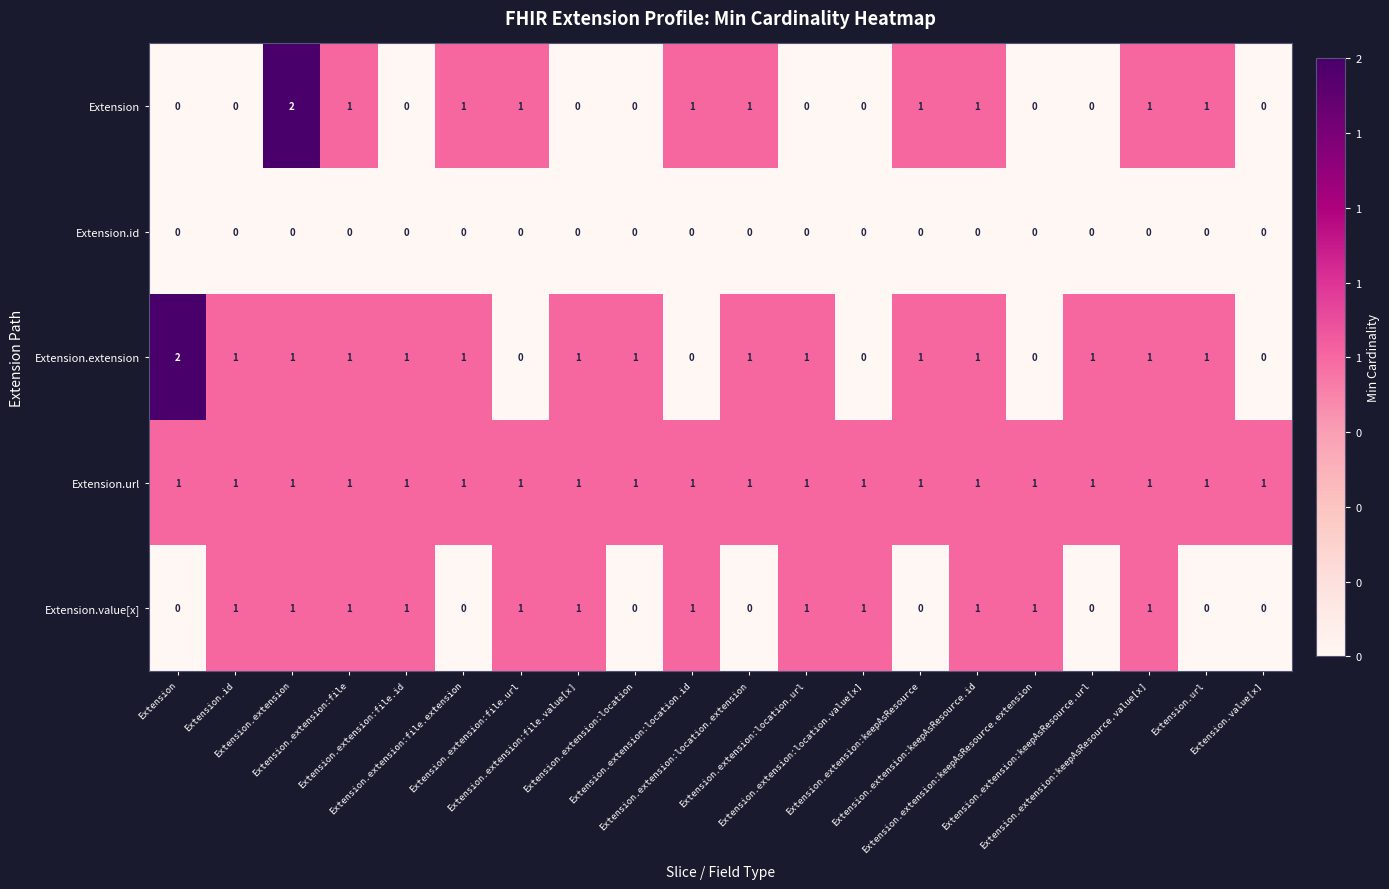

At how many categories does at least one series exceed 0?

20